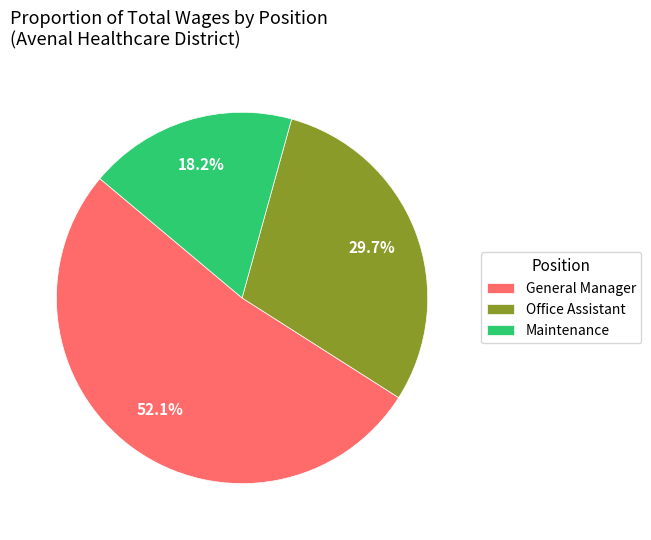

What is the ratio of the value at General Manager to the value at Maintenance?

2.9